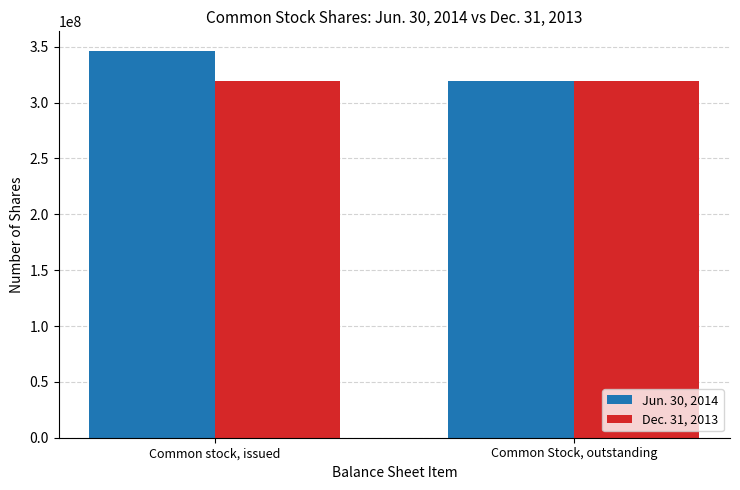

At which label does Jun. 30, 2014 reach its peak?

Common stock, issued